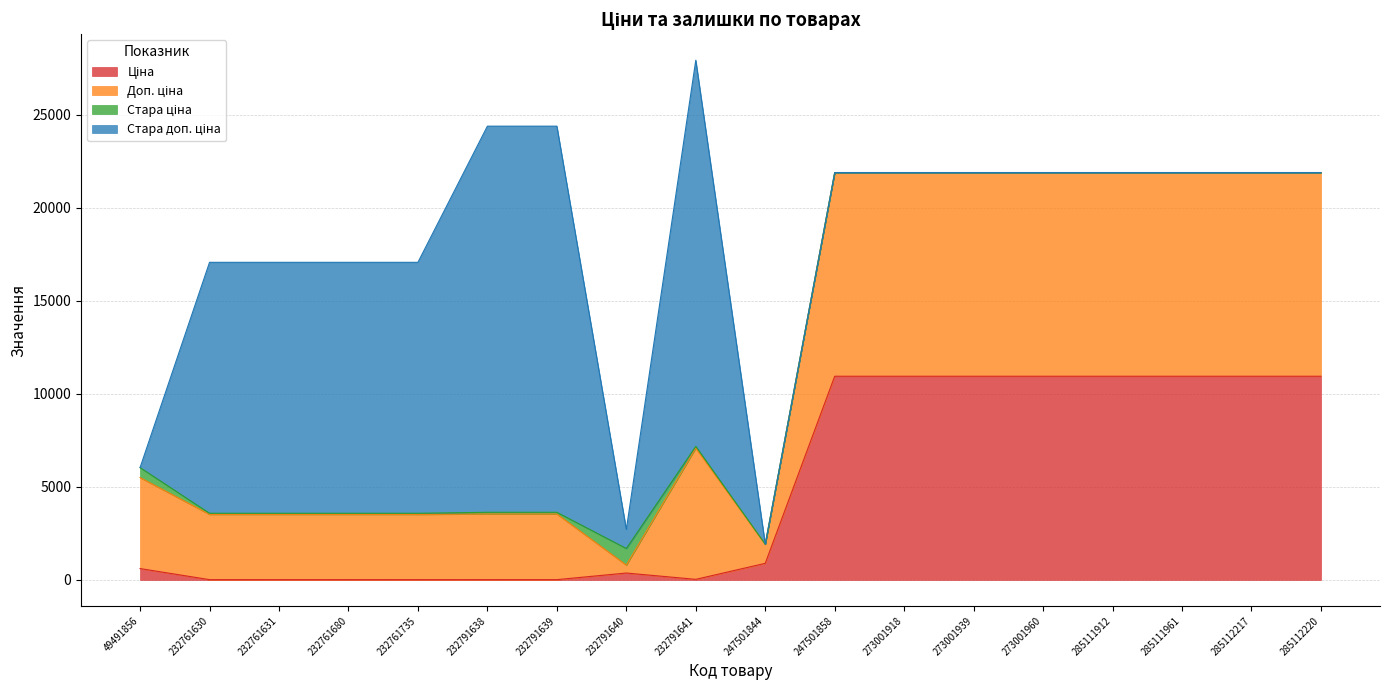

How many values in the Стара доп. ціна series exceed 0?

8